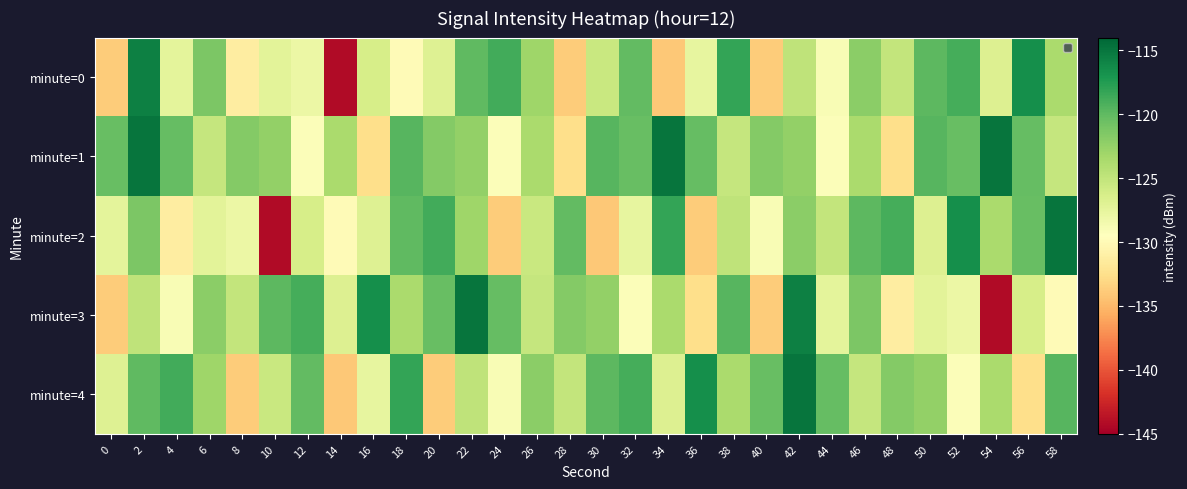

Which series has the widest spread of values?

minute=2